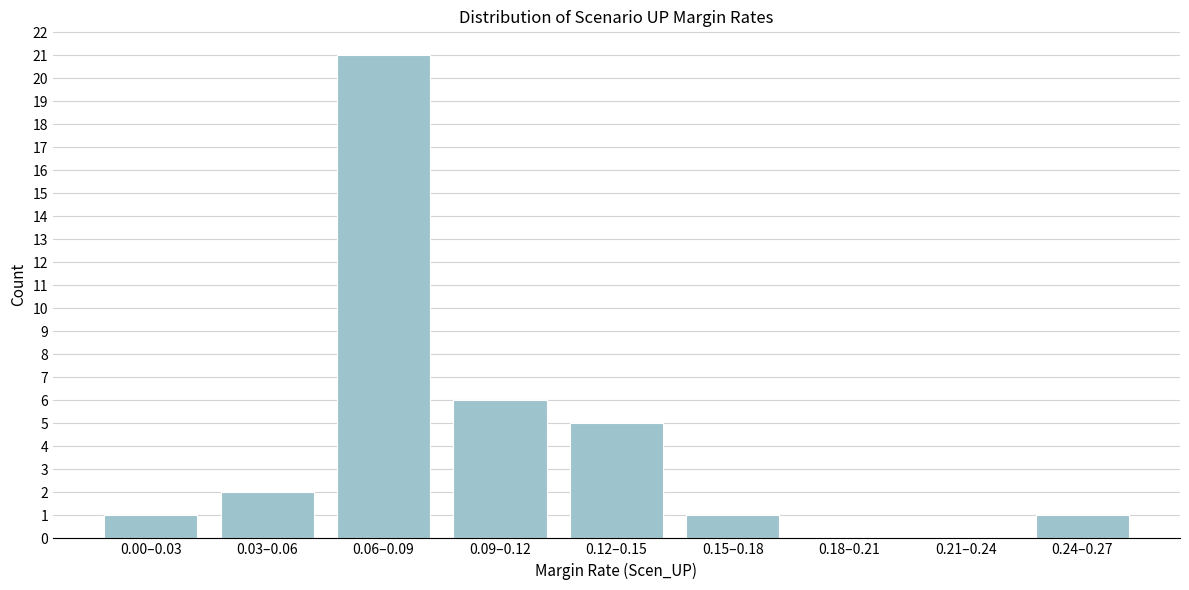

Reading left to right, transcribe all the data shown in this chart.

0.00–0.03=1	0.03–0.06=2	0.06–0.09=21	0.09–0.12=6	0.12–0.15=5	0.15–0.18=1	0.18–0.21=0	0.21–0.24=0	0.24–0.27=1